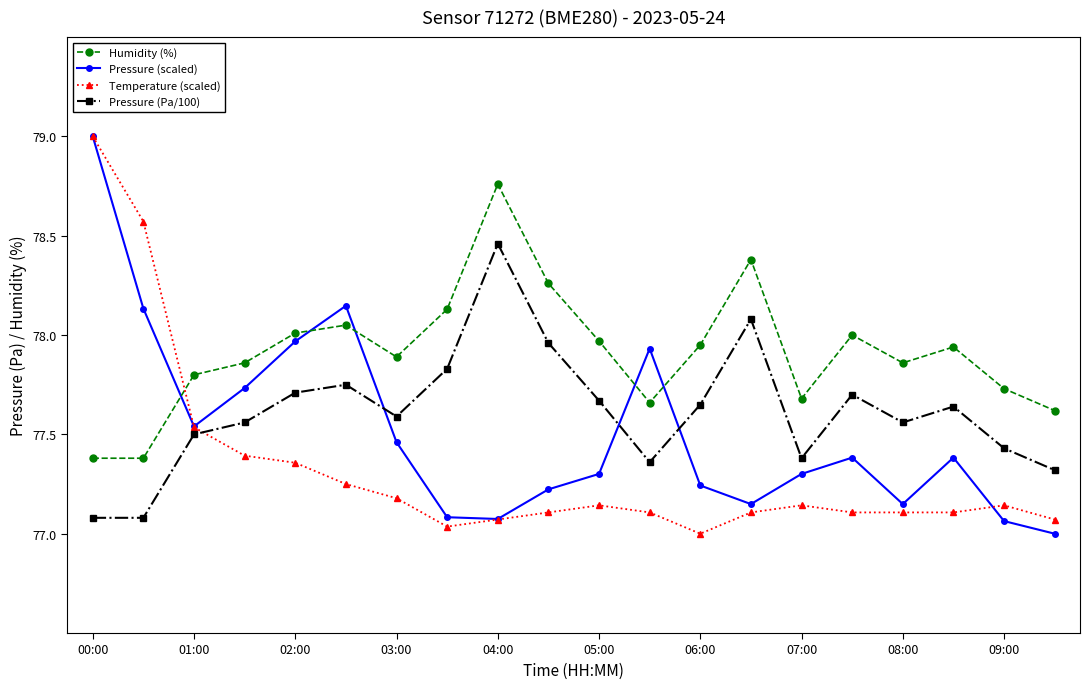

True or false: Pressure (scaled) has more than 2 interior local peaks.

True